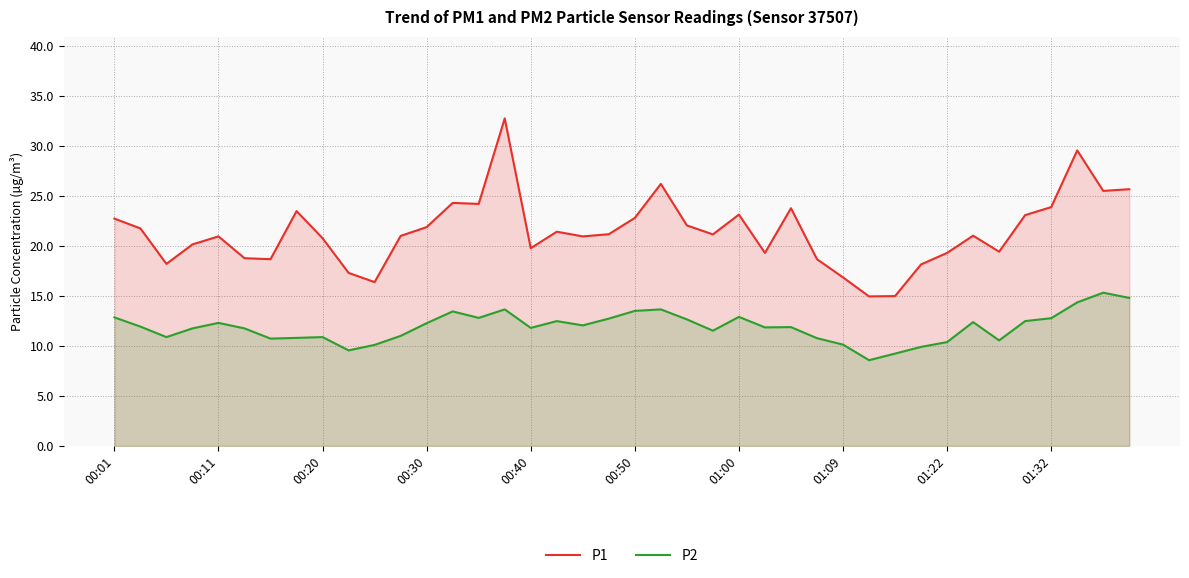

Reading left to right, extract all data points from this chart.

P1: 22.7	21.8	18.2	20.1	20.9	18.8	18.7	23.5	20.8	17.3	16.4	21.0	21.9	24.3	24.2	32.8	19.8	21.4	20.9	21.2	22.8	26.2	22.1	21.1	23.1	19.3	23.8	18.7	16.9	14.9	15.0	18.1	19.3	21.0	19.4	23.1	23.9	29.6	25.5	25.7
P2: 12.8	11.9	10.9	11.8	12.3	11.8	10.7	10.8	10.9	9.6	10.1	11.0	12.3	13.4	12.8	13.7	11.8	12.5	12.1	12.7	13.5	13.7	12.7	11.5	12.9	11.8	11.9	10.8	10.1	8.6	9.2	9.9	10.4	12.4	10.6	12.5	12.8	14.3	15.3	14.8